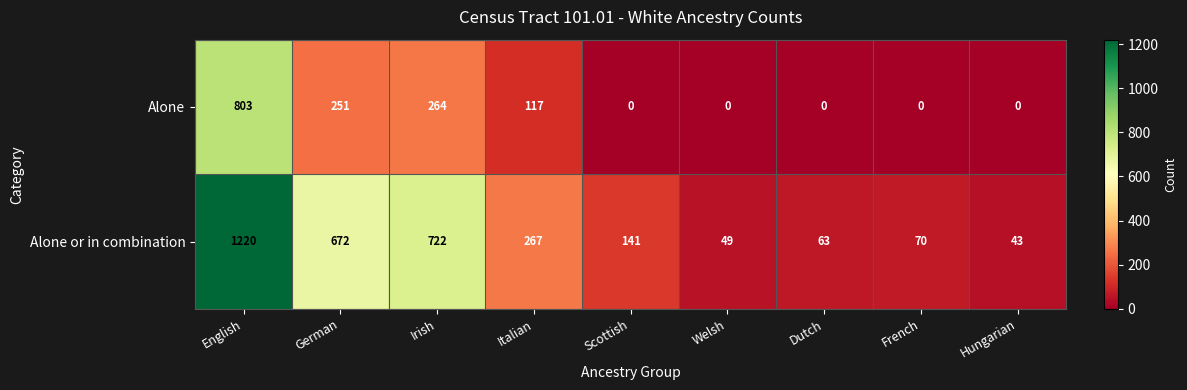

Rank the series at Dutch from highest to lowest value.

Alone or in combination, Alone